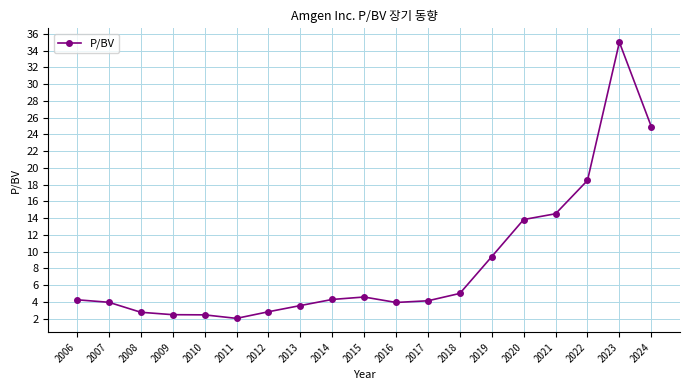

What is the value of the 15th point from the left?

13.8